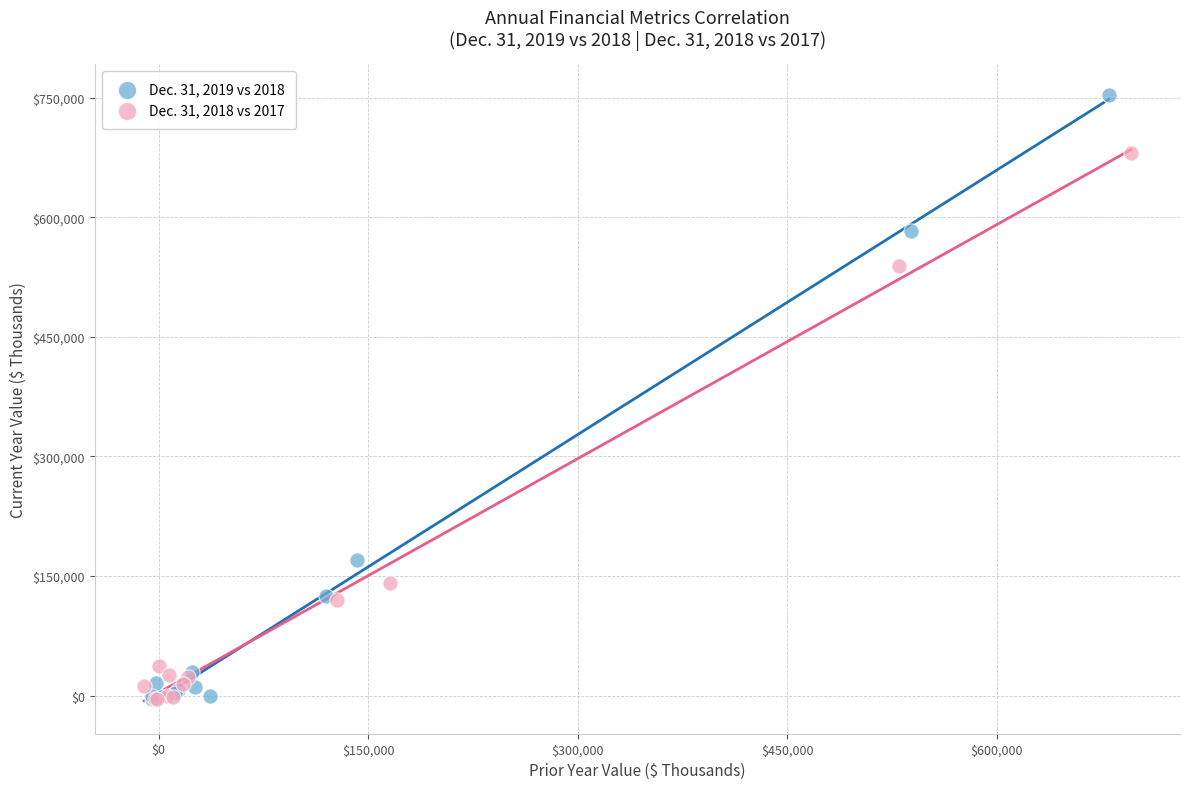

Which series has the largest Y range (max minus min)?

Dec. 31, 2019 vs 2018